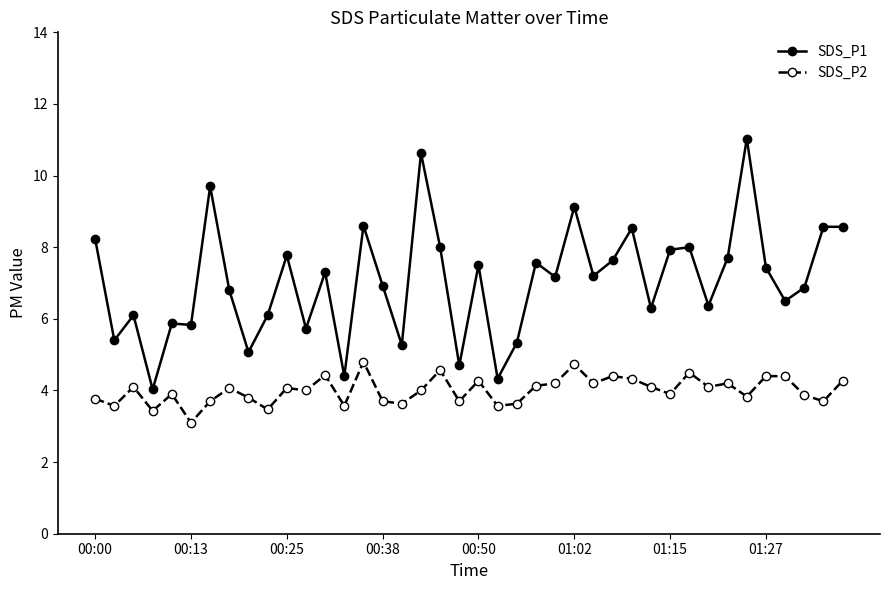

What is the value of the SDS_P1 point at the 40th from the left?

8.6